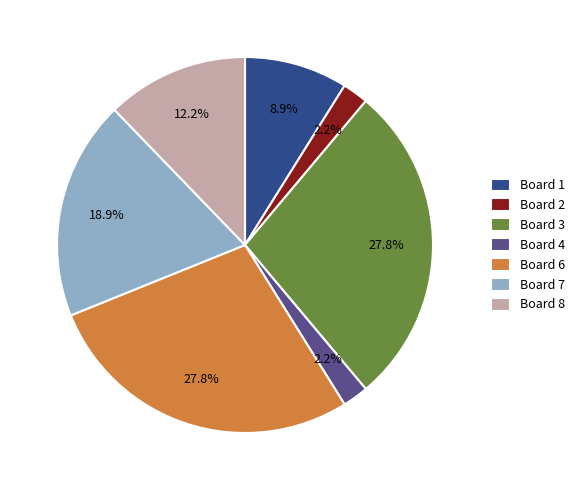

Which has a higher value, Board 4 or Board 3?

Board 3